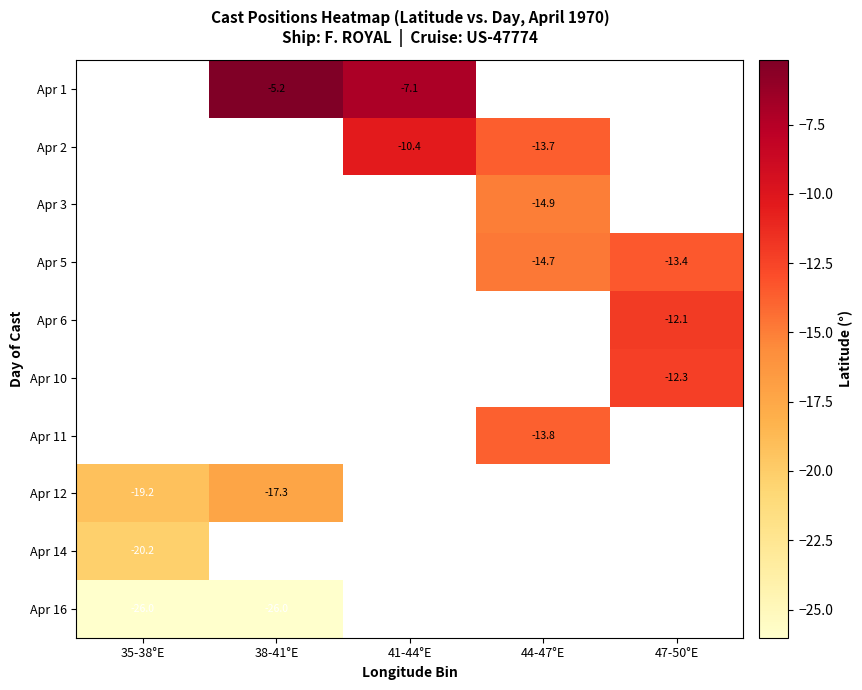

What is the greatest value displayed?

-5.2